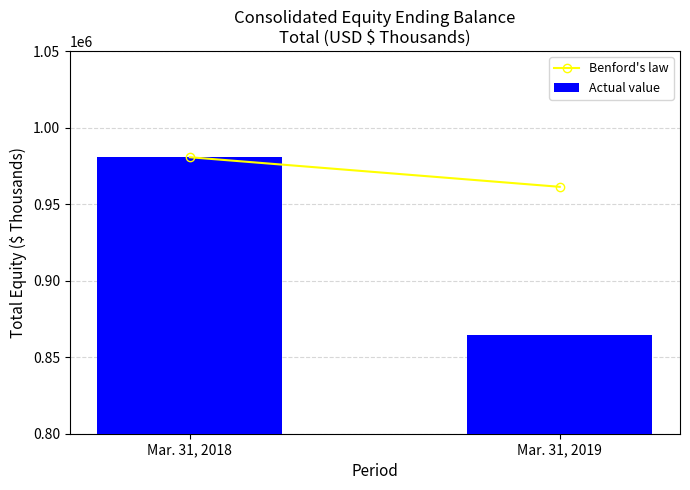

What is the change in value from Mar. 31, 2018 to Mar. 31, 2019?

-116007